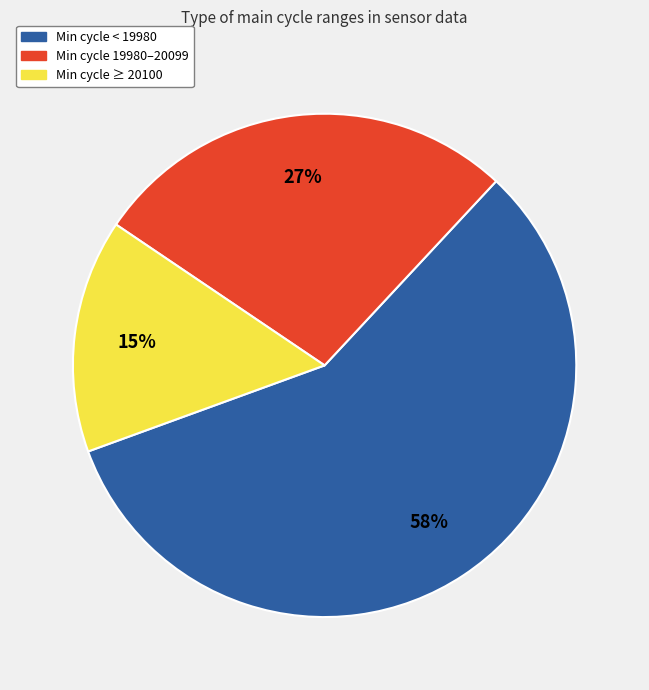

Is there a majority slice in this chart?

Yes